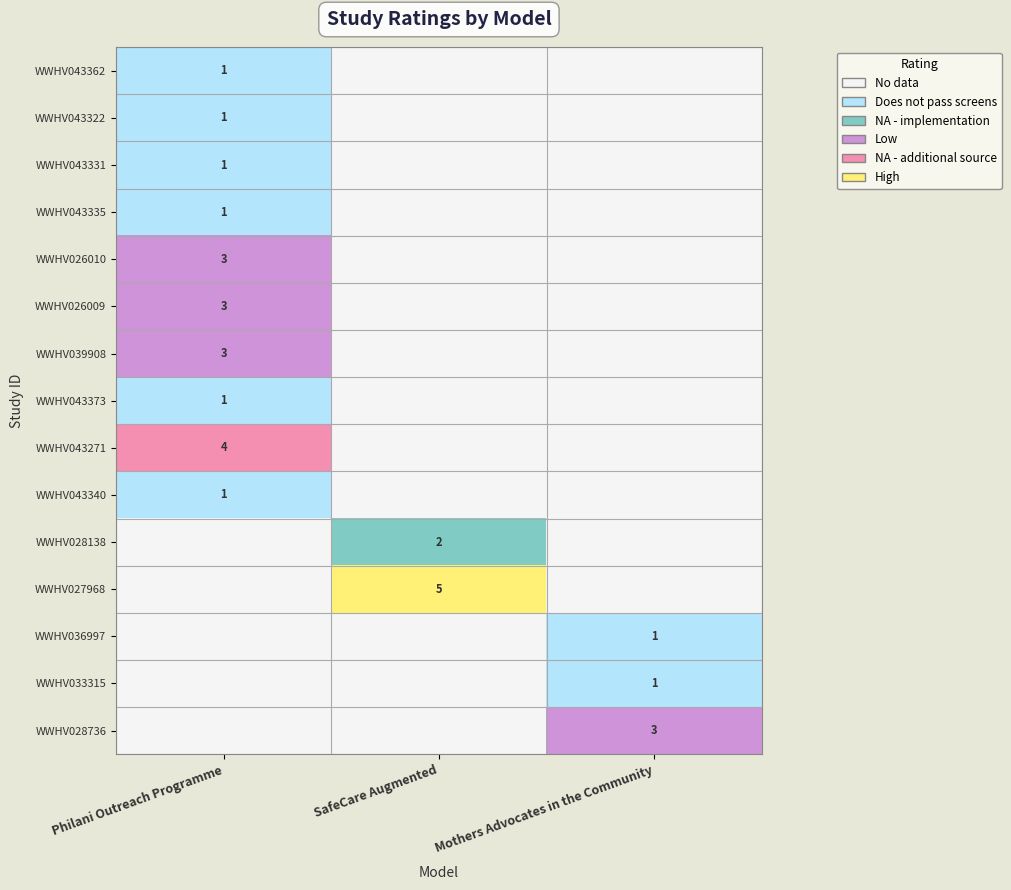

True or false: WWHV026010 has a value of 3 at Philani Outreach Programme.

True